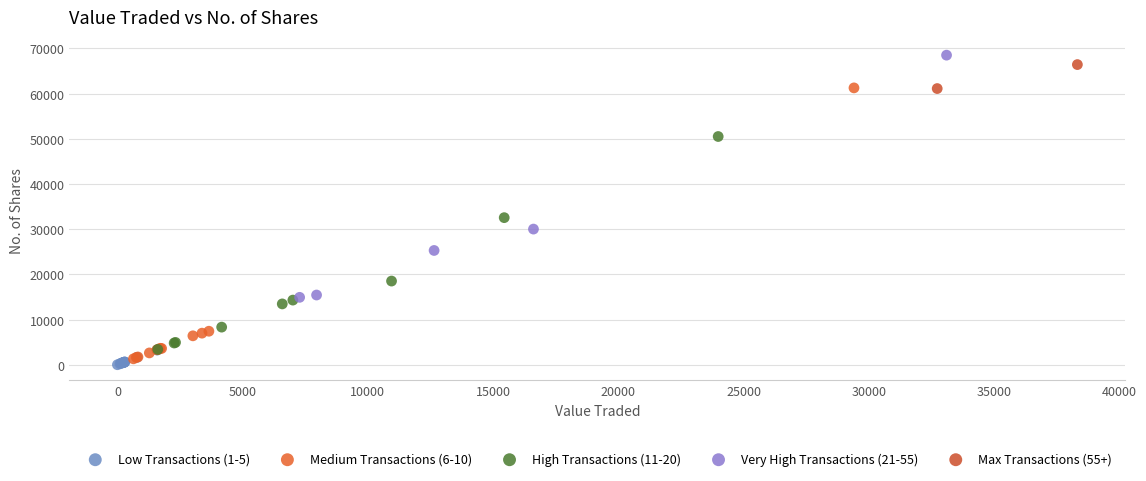

Which series contains the highest Y value?

Very High Transactions (21-55)